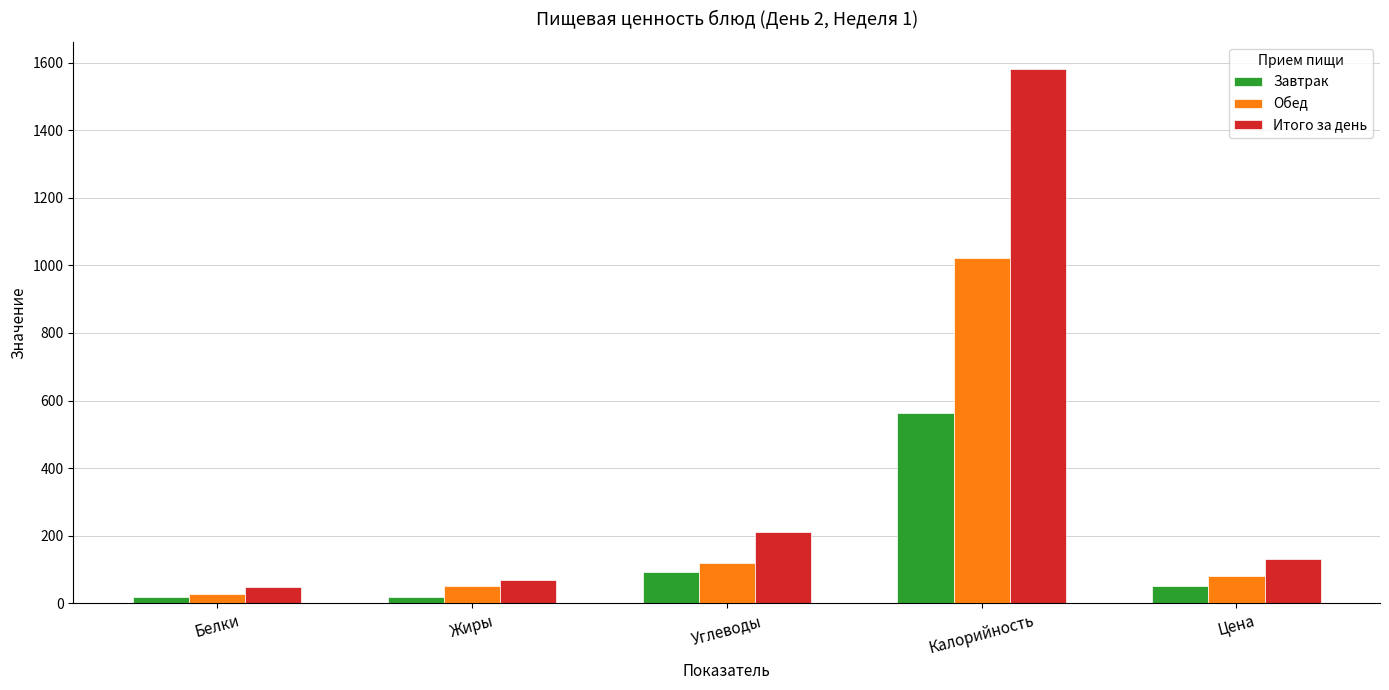

What is the label of the 2nd bar from the left?

Жиры